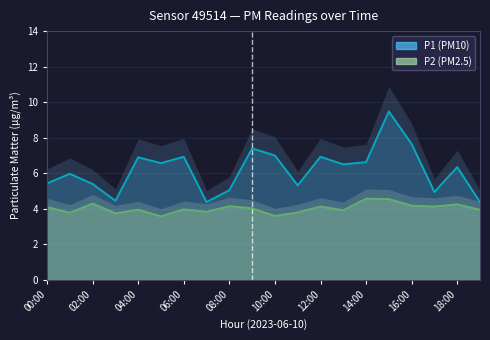

Between 03:00 and 11:00, which is larger?

11:00